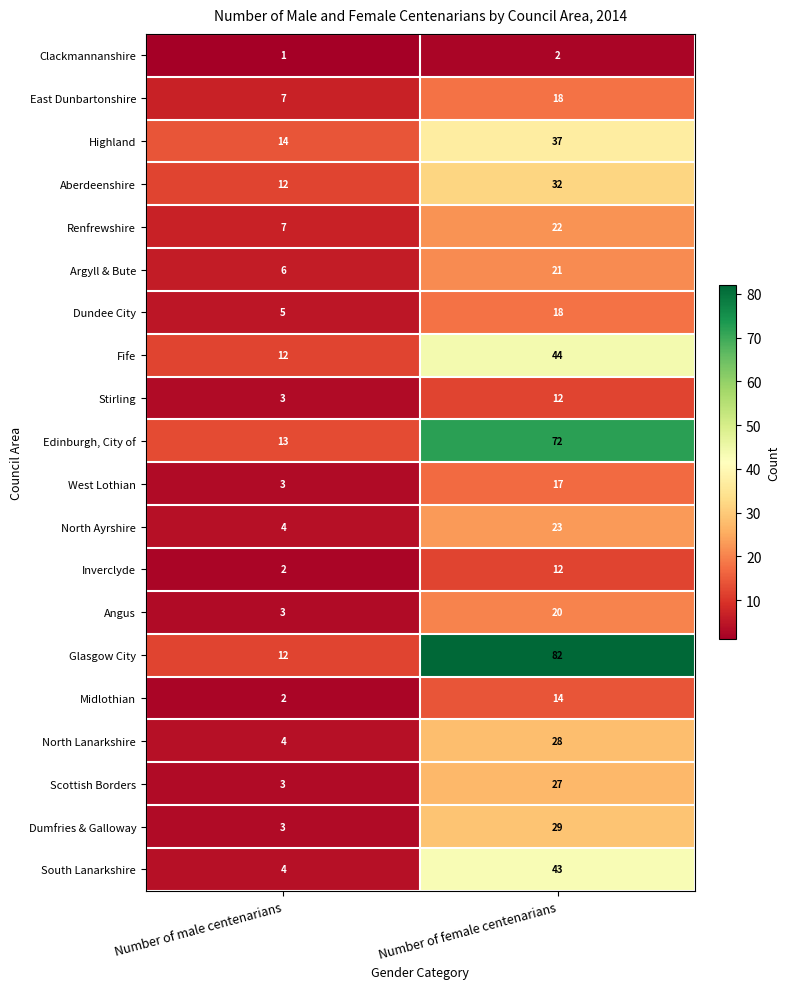

What is the greatest value displayed?

82